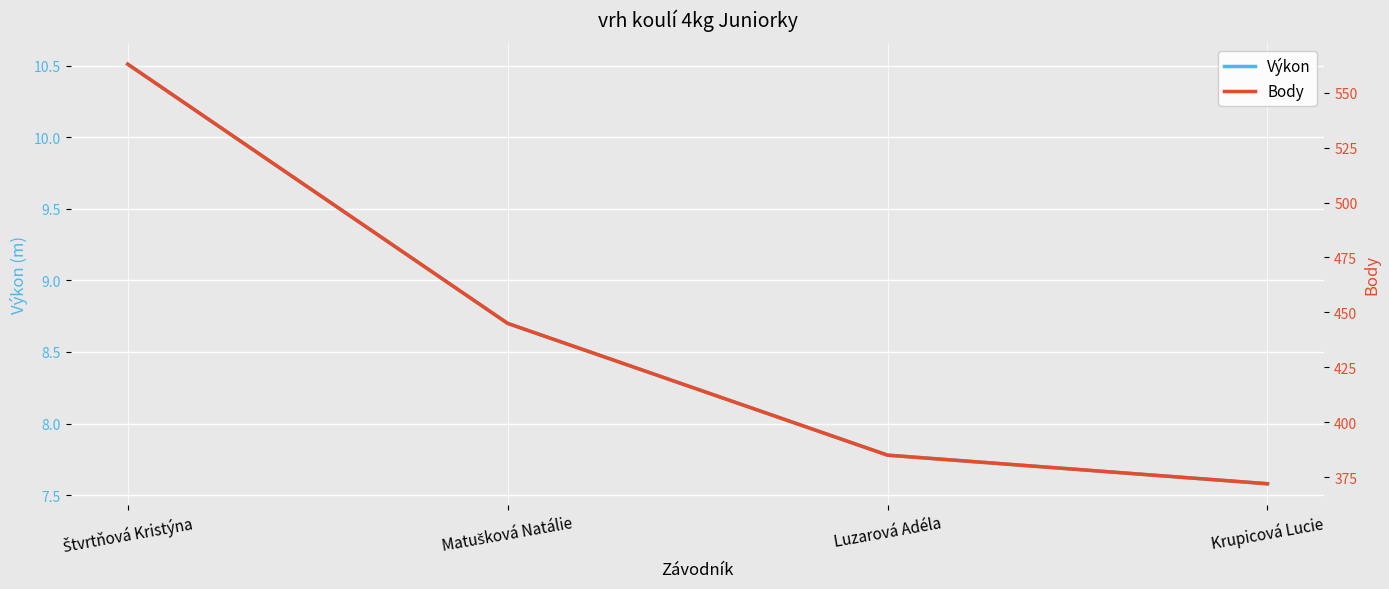

Is it true that Výkon equals 8.7 at Matušková Natálie?

True